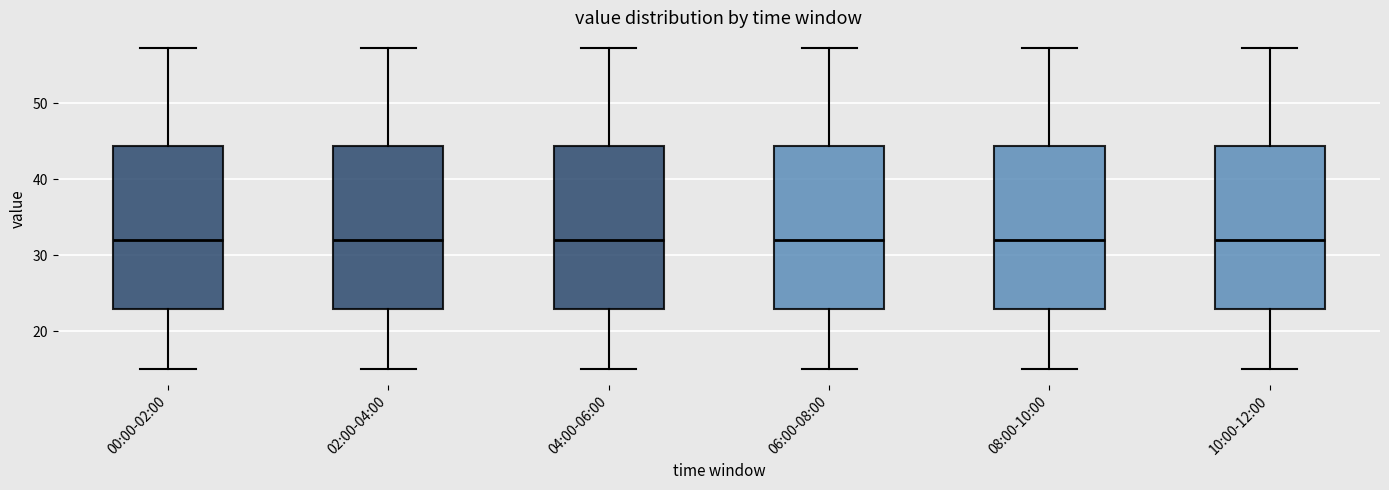

Where is the upper edge of the box for 00:00-02:00 on the y-axis? The values are not printed on the chart, so give them approximately, as read against the axis.

44